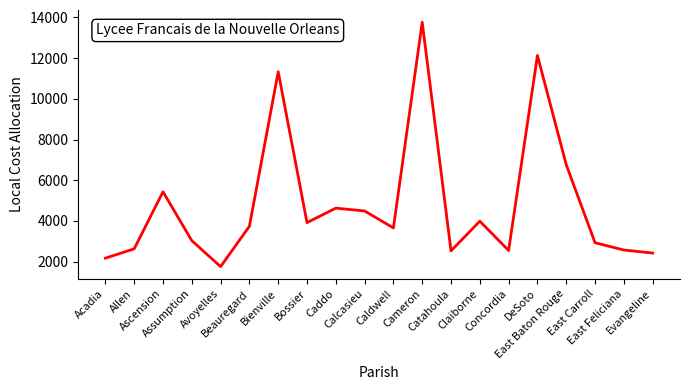

What is the difference between the maximum and minimum values?

12016